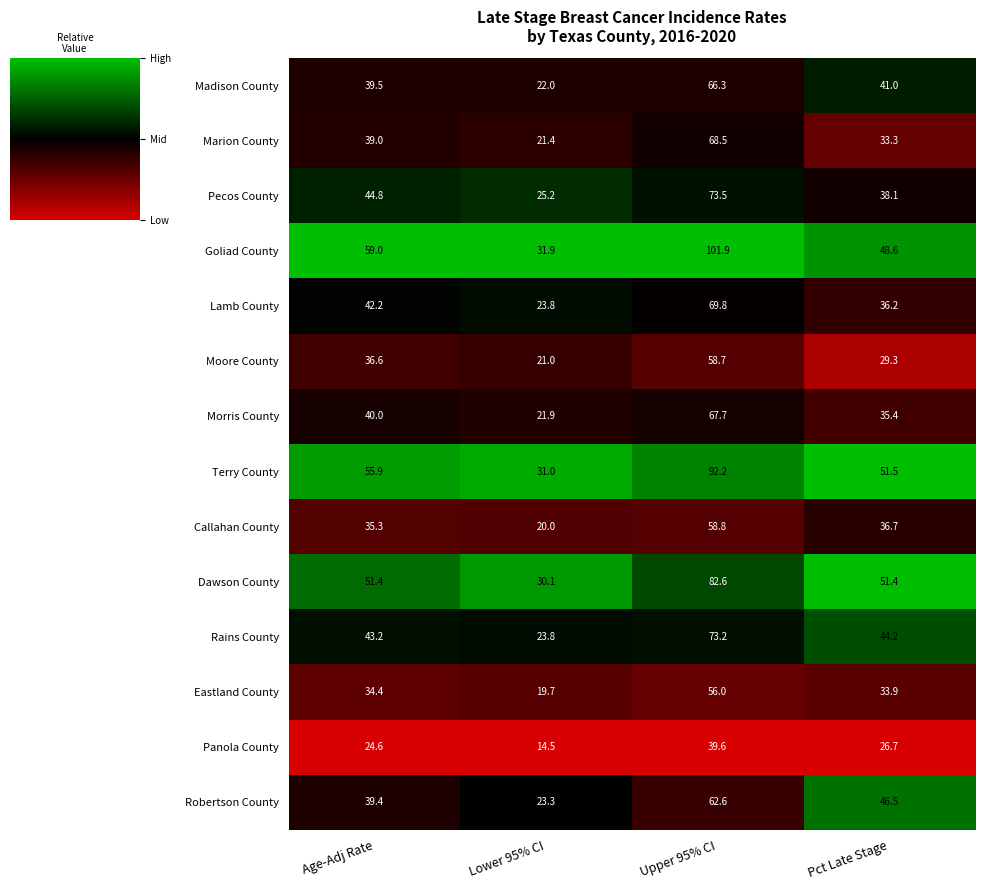

List the labels in order of Morris County value, smallest first.

Lower 95% CI, Pct Late Stage, Age-Adj Rate, Upper 95% CI